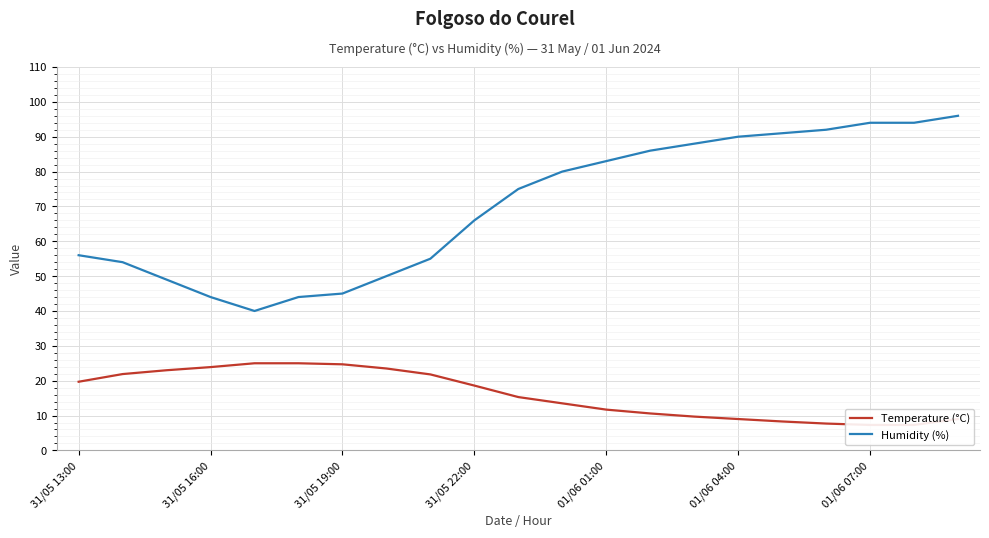

What is the average value of the Temperature (°C) series?

16.0